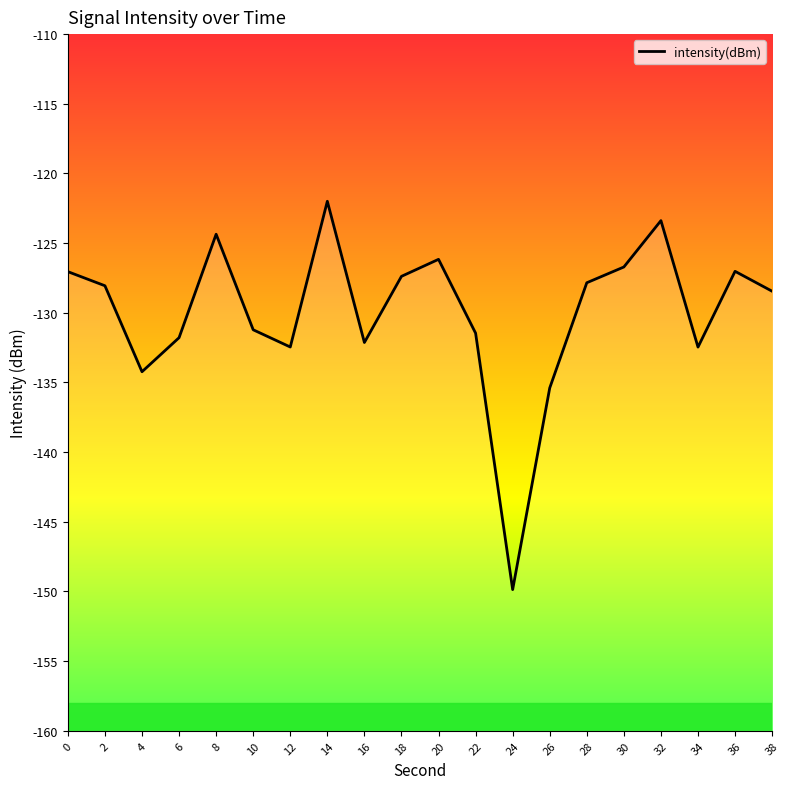

What is the average value?

-130.0